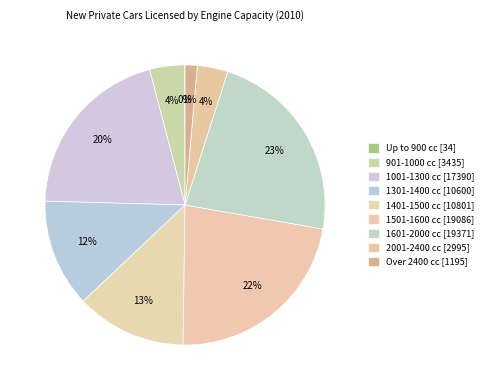

What percentage is NOT represented by 1601-2000 cc?

77.2%